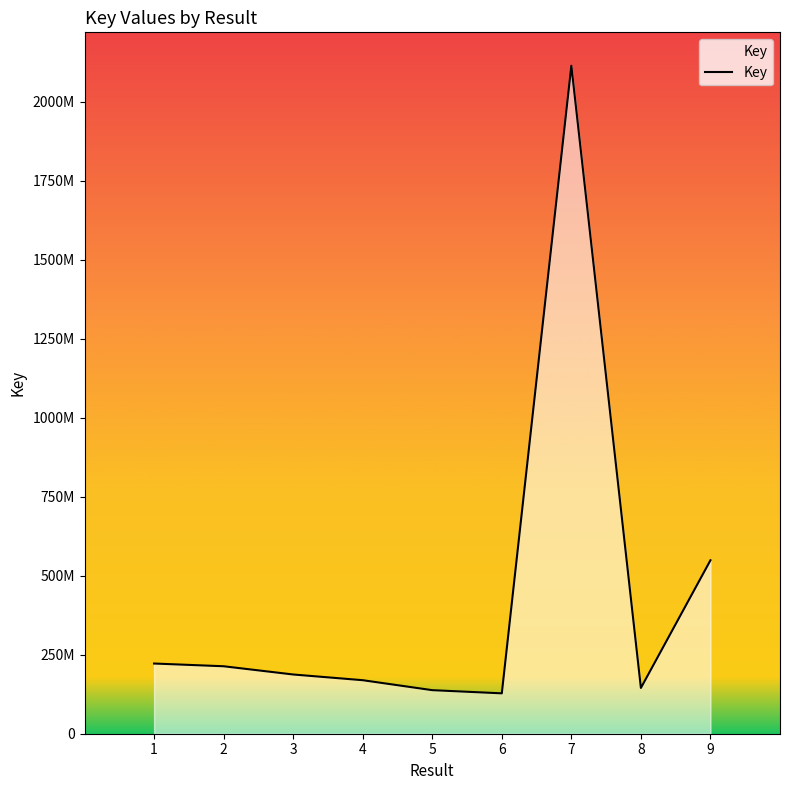

Where does the data first go above 187446760?

1